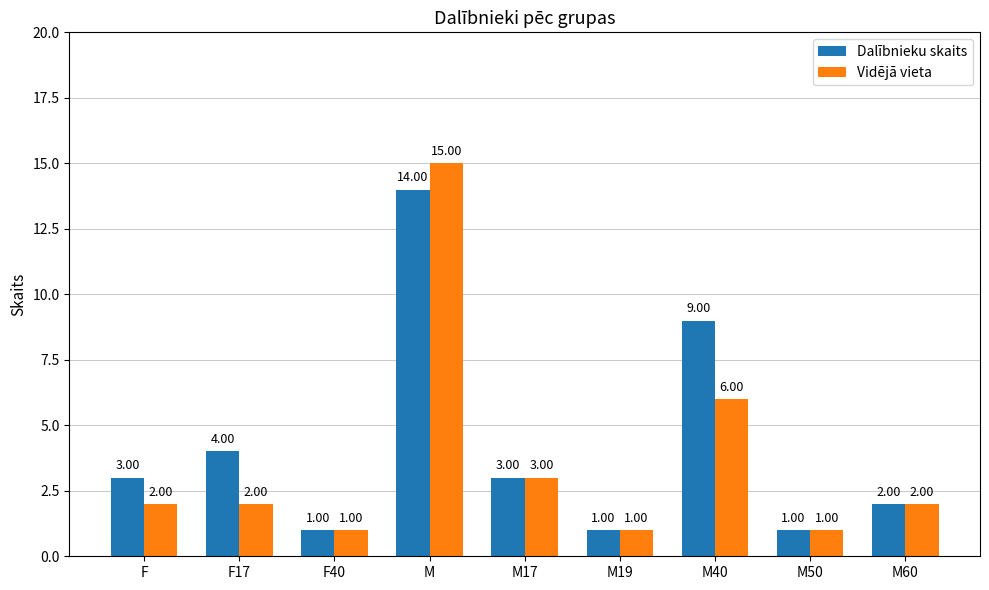

Rank the series by their maximum value, from highest to lowest.

Vidējā vieta, Dalībnieku skaits